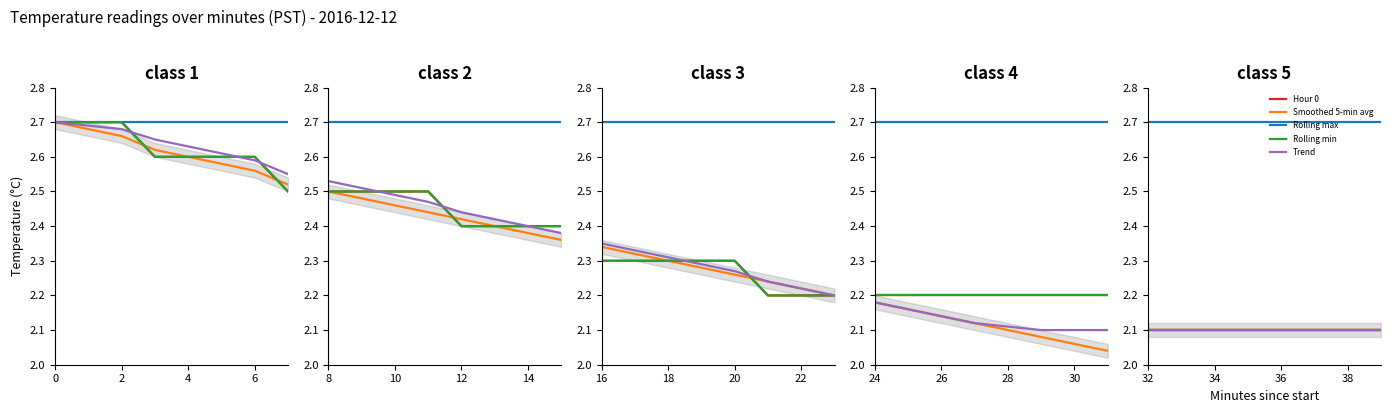

What is the average value of the Hour 0 series?

2.1